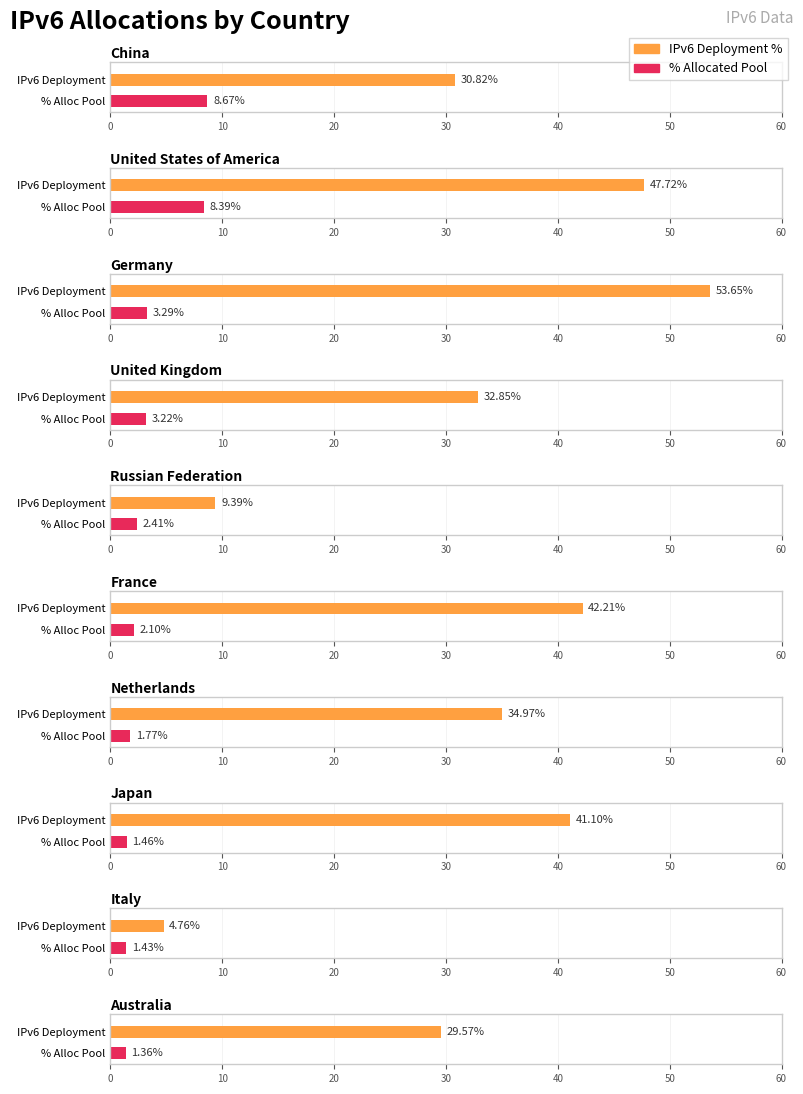

True or false: Average utilization has a value of 47.7 at United States of America.

True